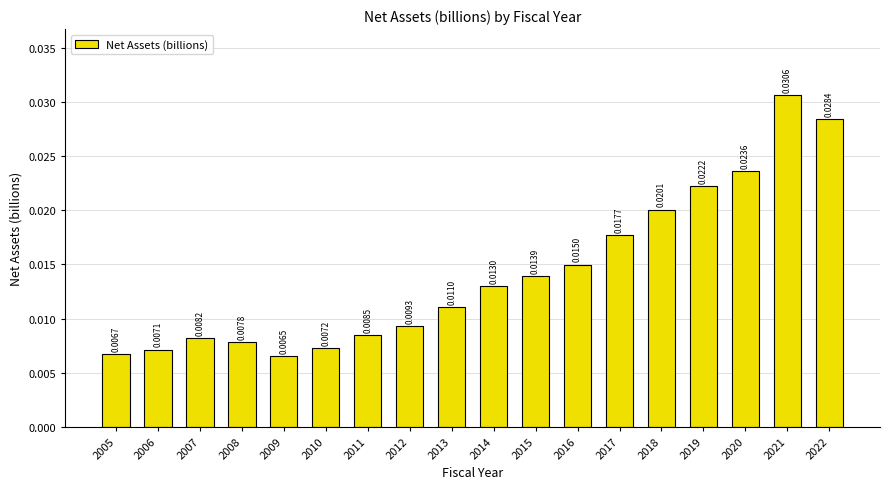

List the labels in order of value, largest first.

2021, 2022, 2020, 2019, 2018, 2017, 2016, 2015, 2014, 2013, 2012, 2011, 2007, 2008, 2010, 2006, 2005, 2009